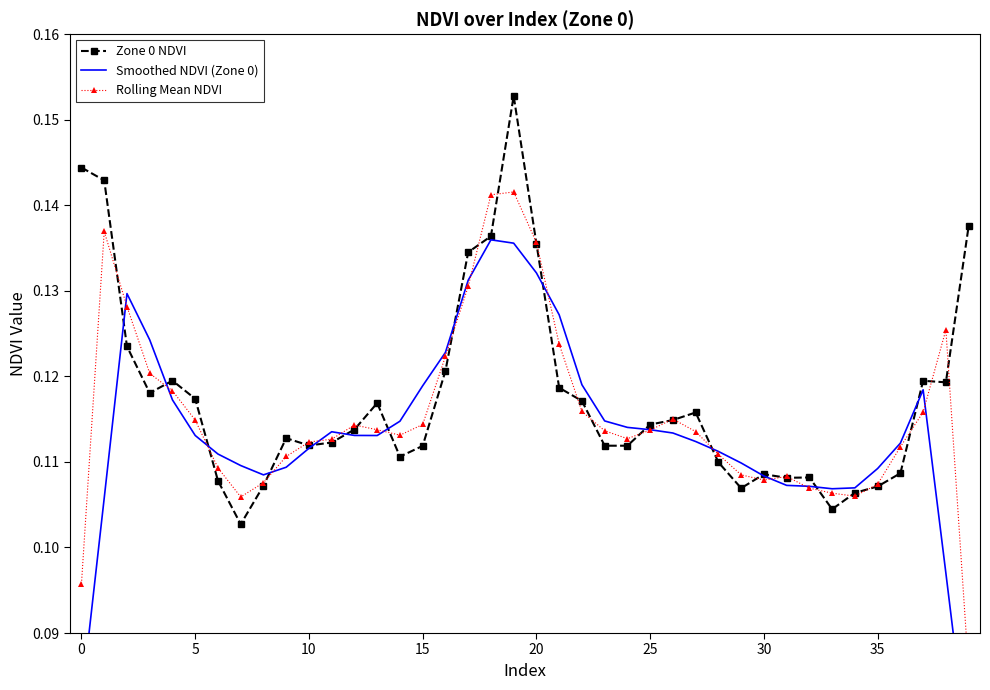

What are all the series names shown in the legend?

Zone 0 NDVI, Smoothed NDVI (Zone 0), Rolling Mean NDVI